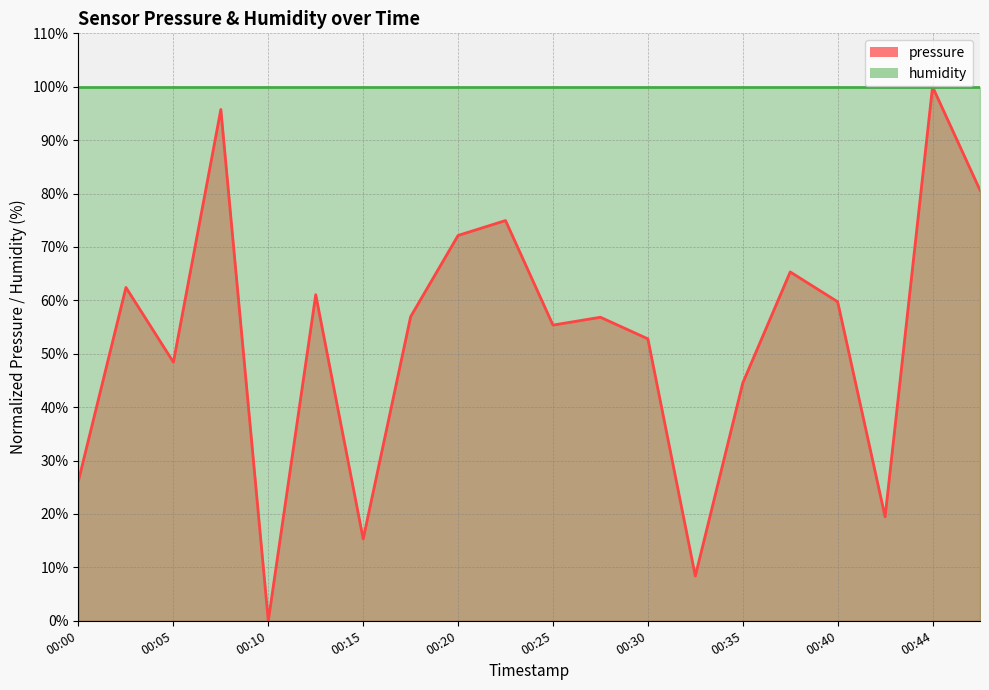

How many data points does each series have?

20